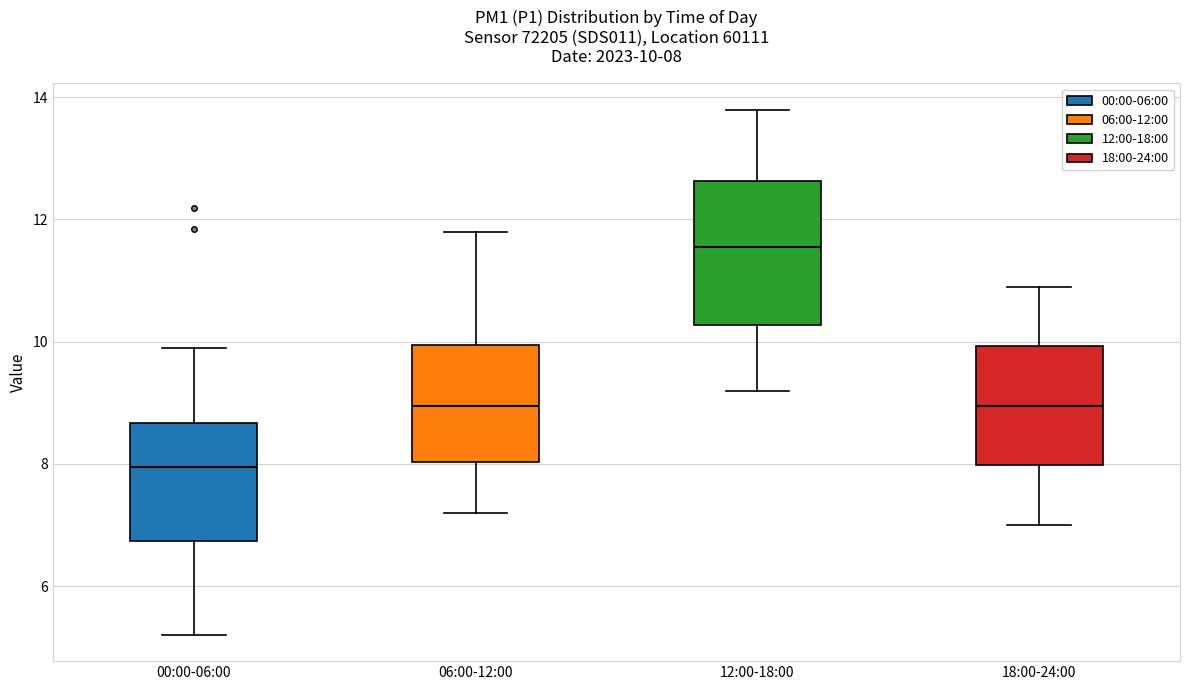

Which box's median line is the lowest?

00:00-06:00